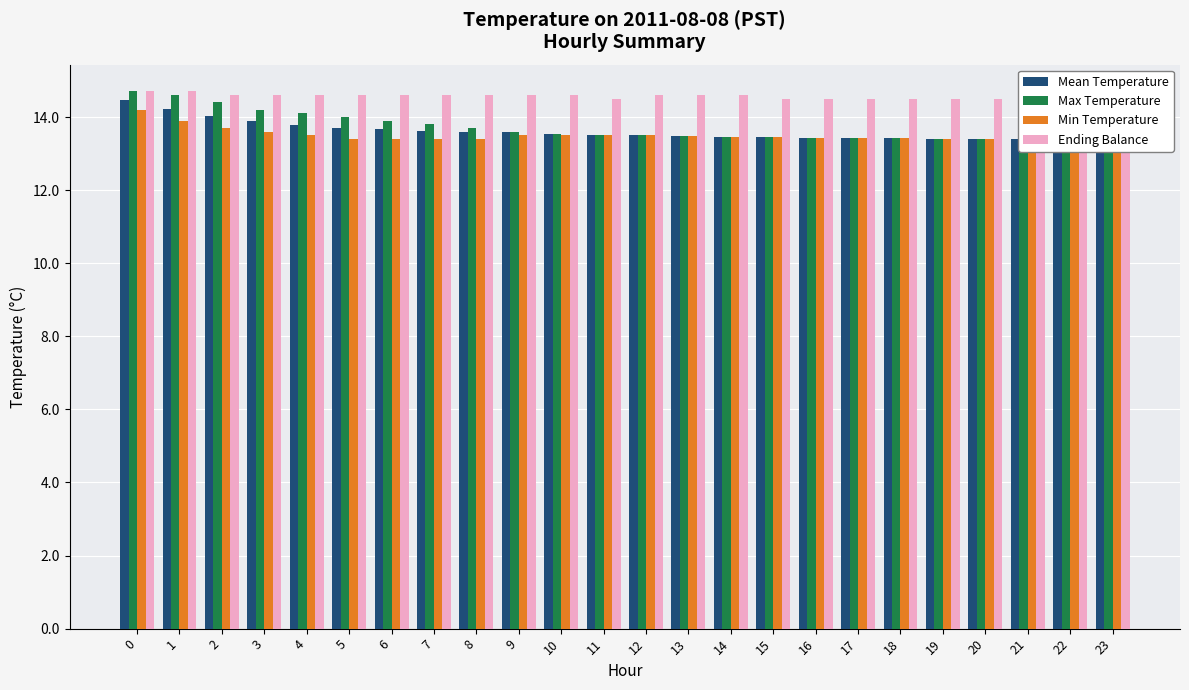

How many bars are there in total?

96